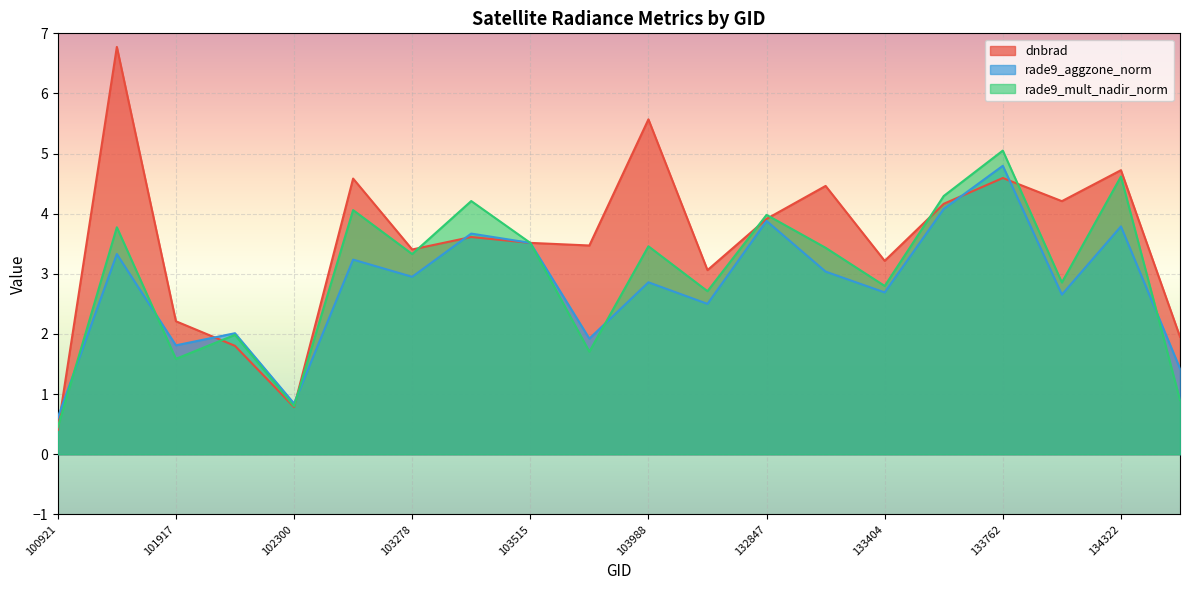

Rank the series at 103642 from highest to lowest value.

dnbrad, rade9_aggzone_norm, rade9_mult_nadir_norm